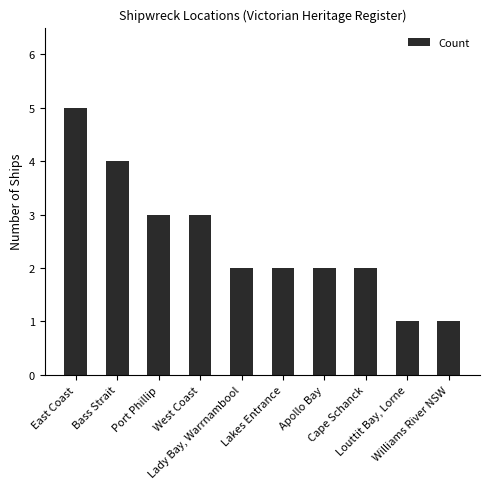

What is the greatest value displayed?

5